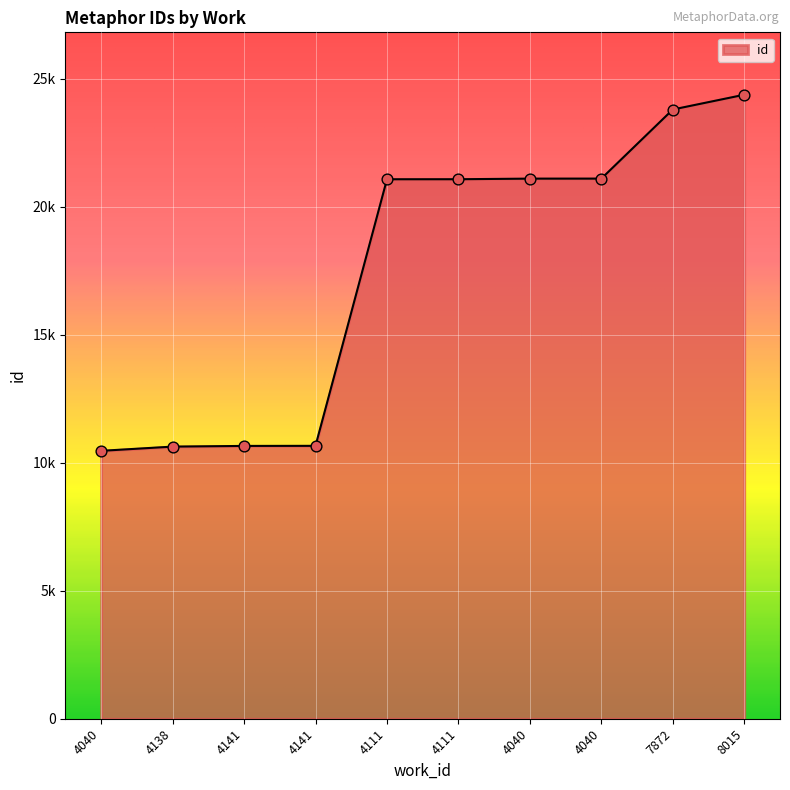

Does the chart have visible grid lines?

Yes